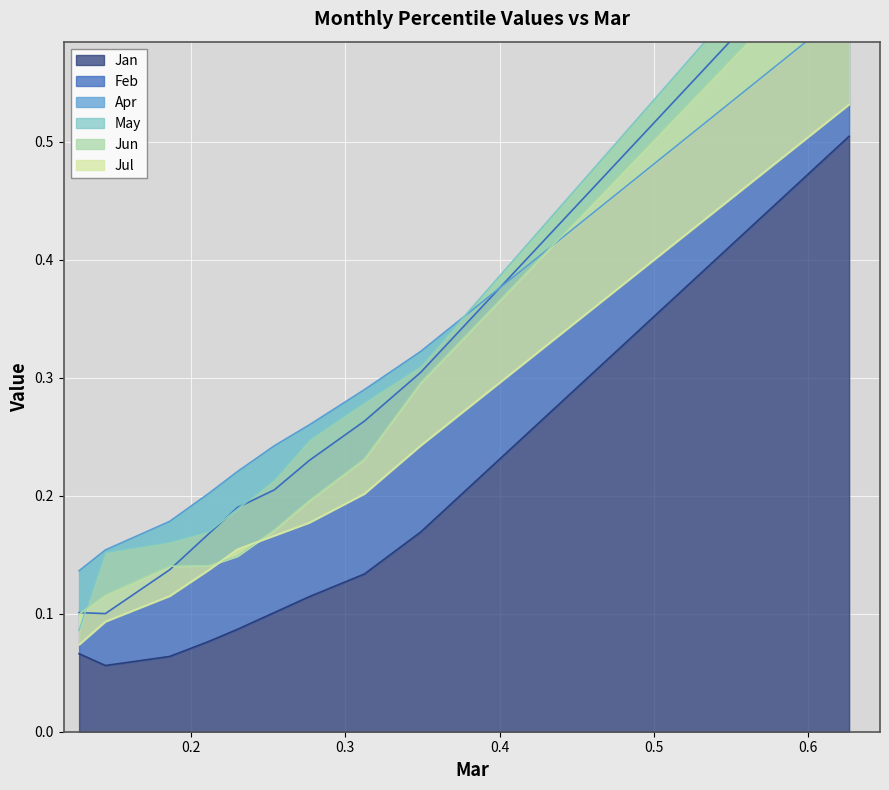

Read the Jun value at pct65.

0.2